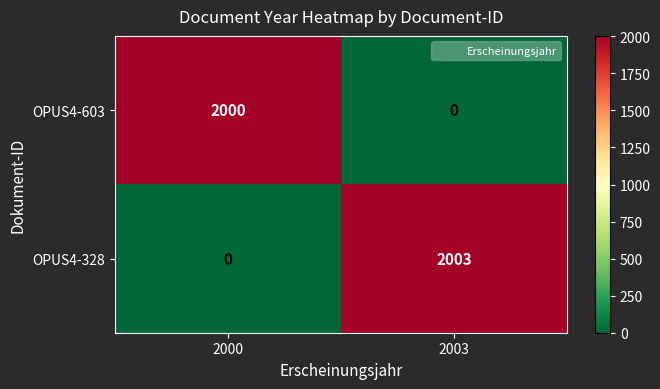

At which label is OPUS4-328 closest to 1001?

2000